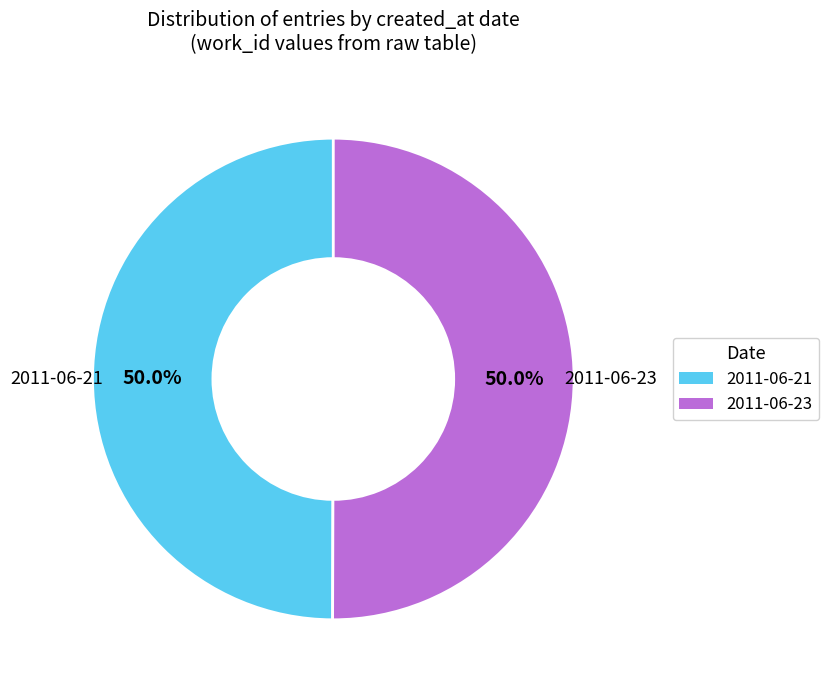

Approximately how many times larger is the value at 2011-06-21 compared to 2011-06-23?

1.0